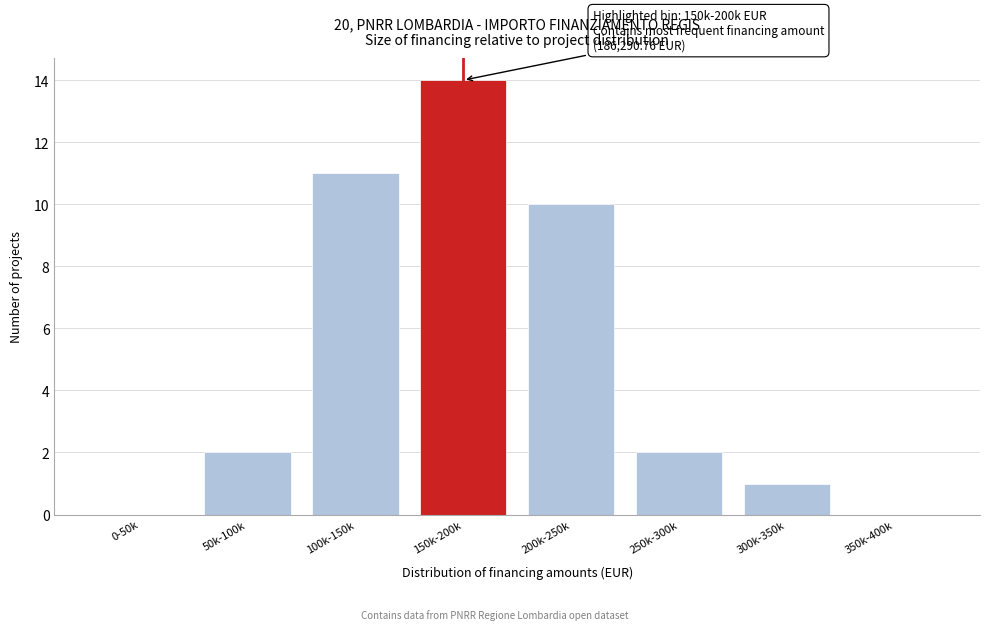

Reading left to right, transcribe all the data shown in this chart.

0-50k=0	50k-100k=2	100k-150k=11	150k-200k=14	200k-250k=10	250k-300k=2	300k-350k=1	350k-400k=0